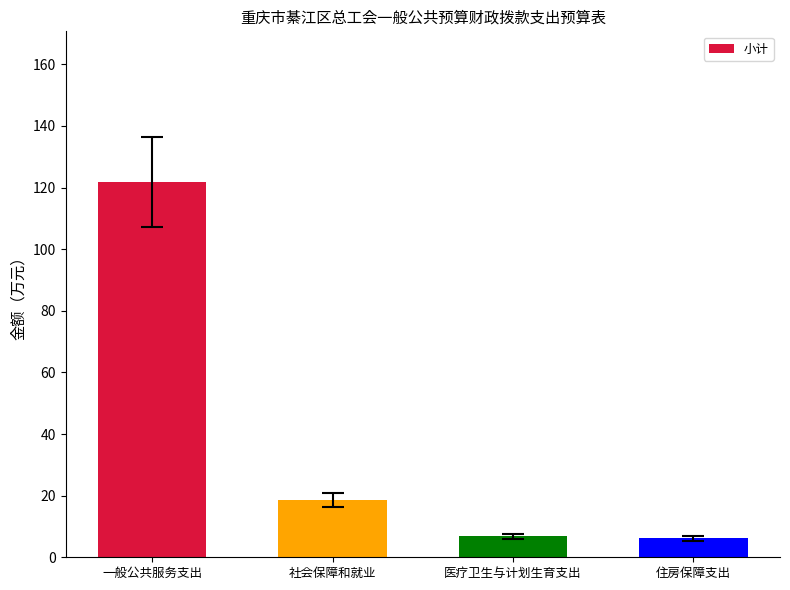

What is the change in value from 一般公共服务支出 to 社会保障和就业?

-103.4